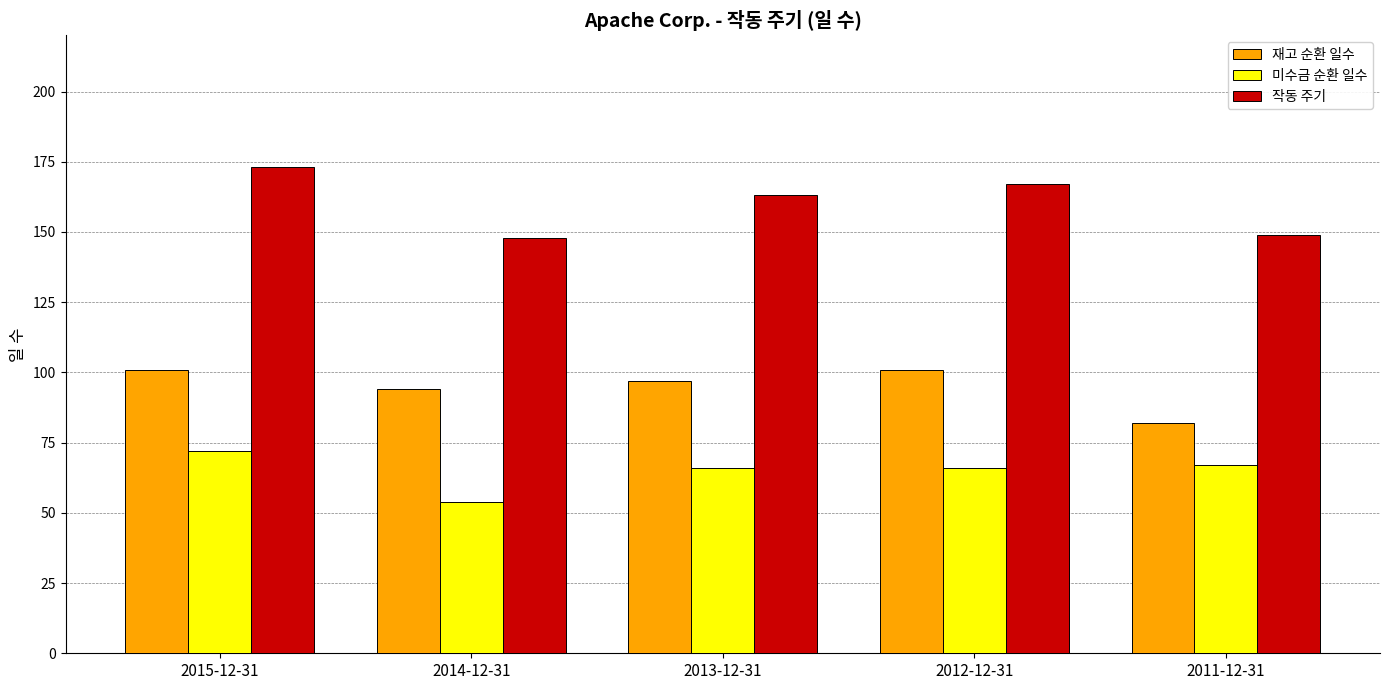

Reading left to right, what are all the values shown in this chart?

재고 순환 일수: 101	94	97	101	82
미수금 순환 일수: 72	54	66	66	67
작동 주기: 173	148	163	167	149